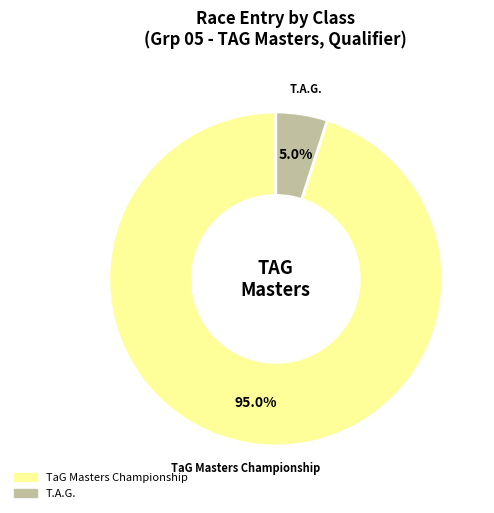

What is the majority slice?

TaG Masters Championship